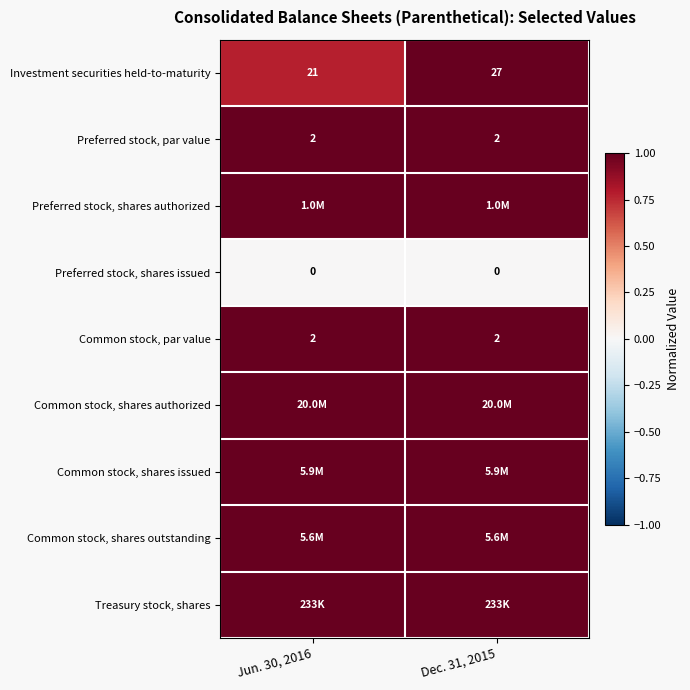

Which series has the widest spread of values?

Investment securities held-to-maturity